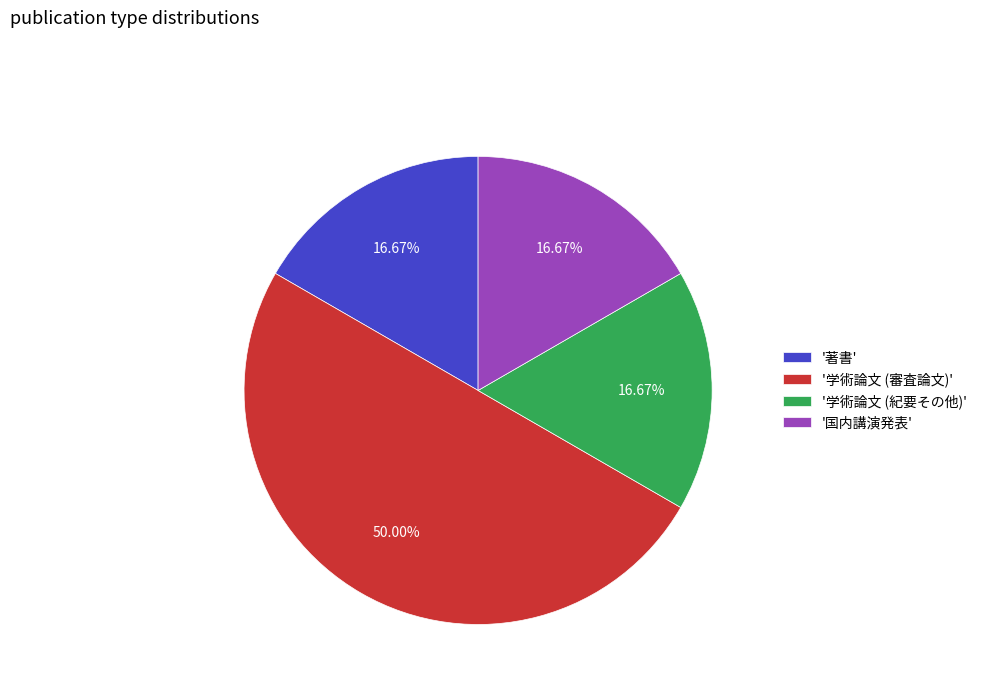

Which slice is the largest?

'学術論文 (審査論文)'